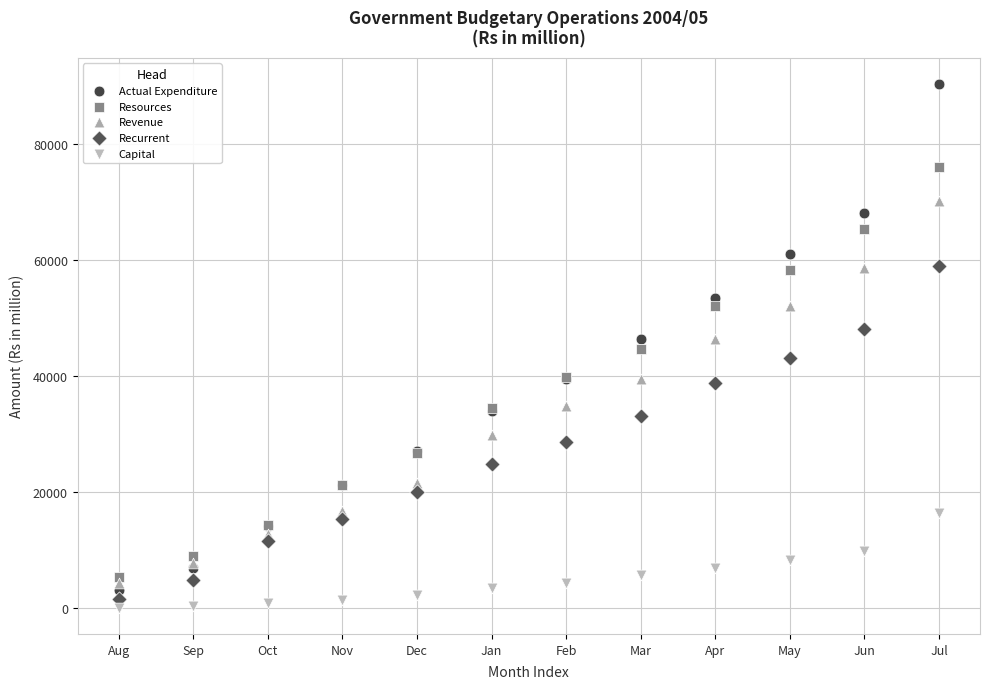

What are all the series names shown in the legend?

Actual Expenditure, Resources, Revenue, Recurrent, Capital